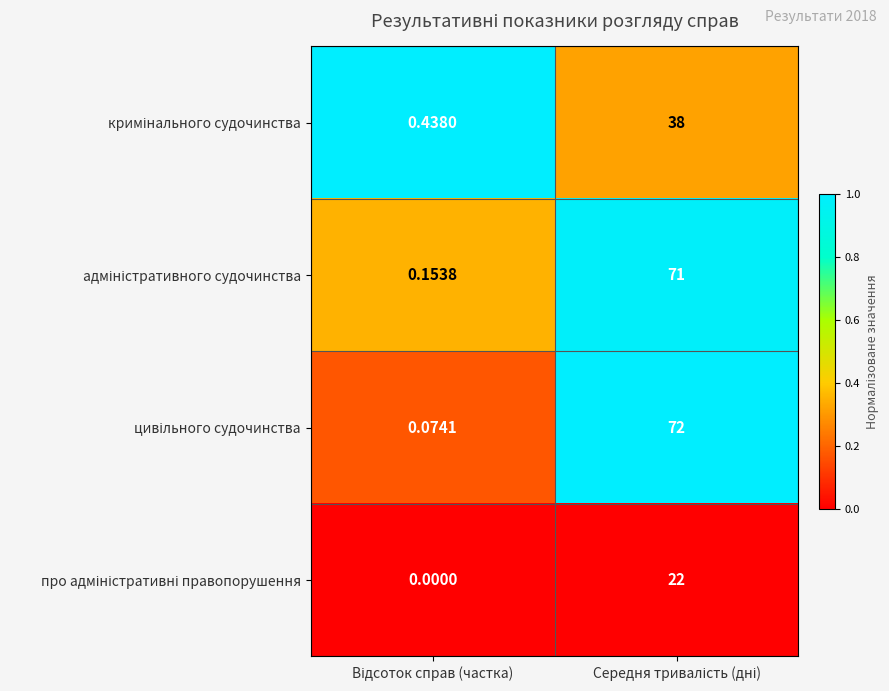

Count the number of data series in this chart.

4